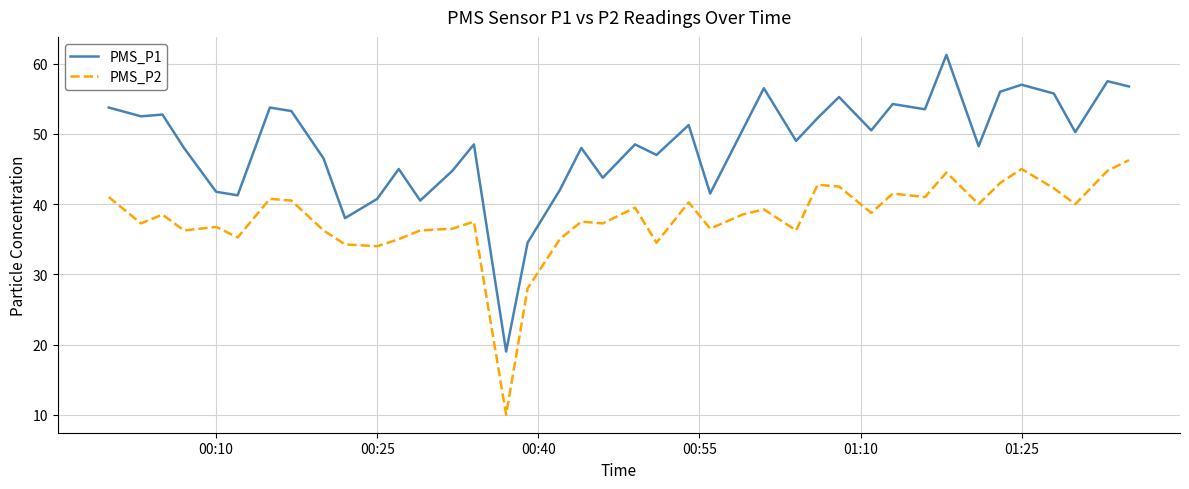

Which series has the widest spread of values?

PMS_P1